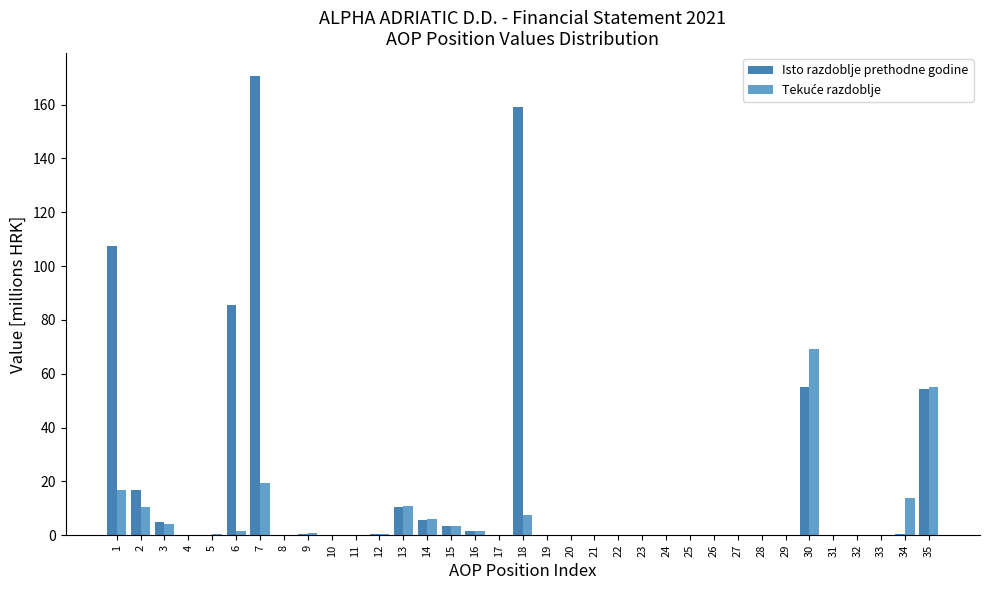

What is the sum of all Isto razdoblje prethodne godine values?

677.3